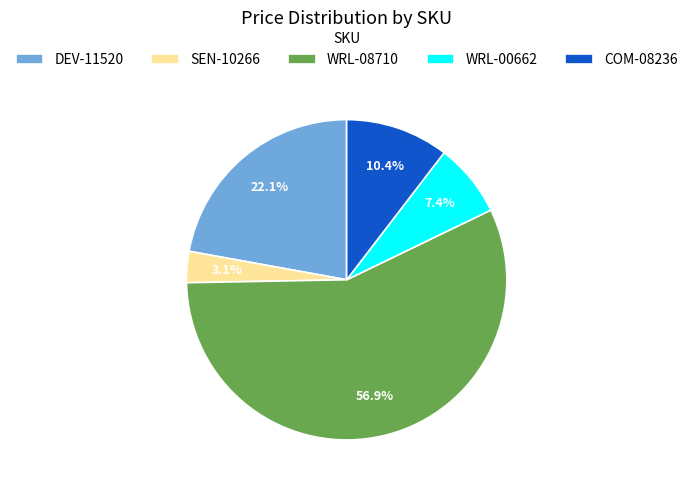

Does WRL-08710 represent more than half of the total?

Yes